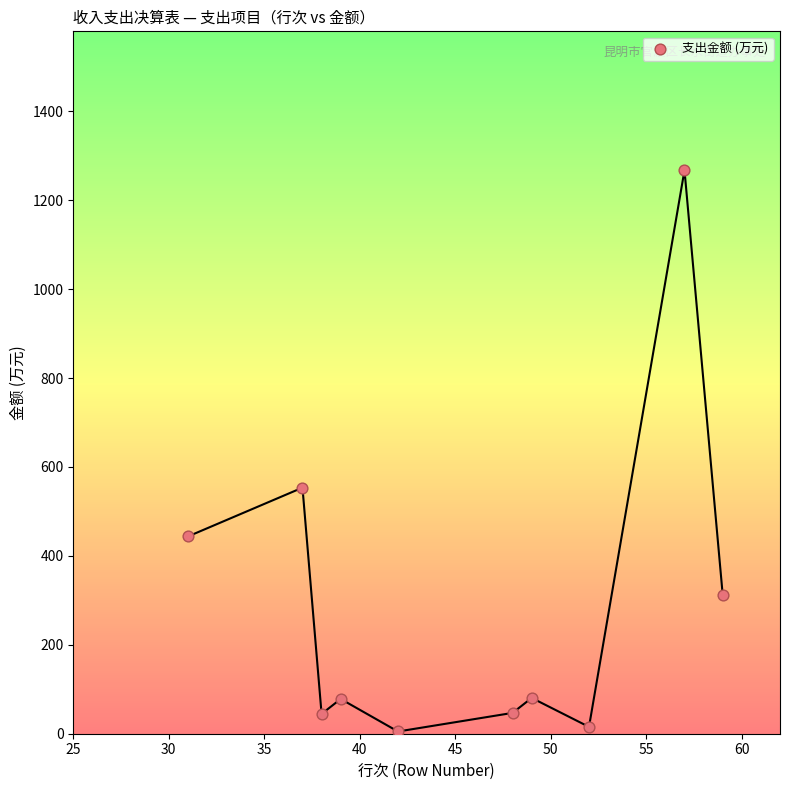

What is the range of X values (max minus min)?

28.0